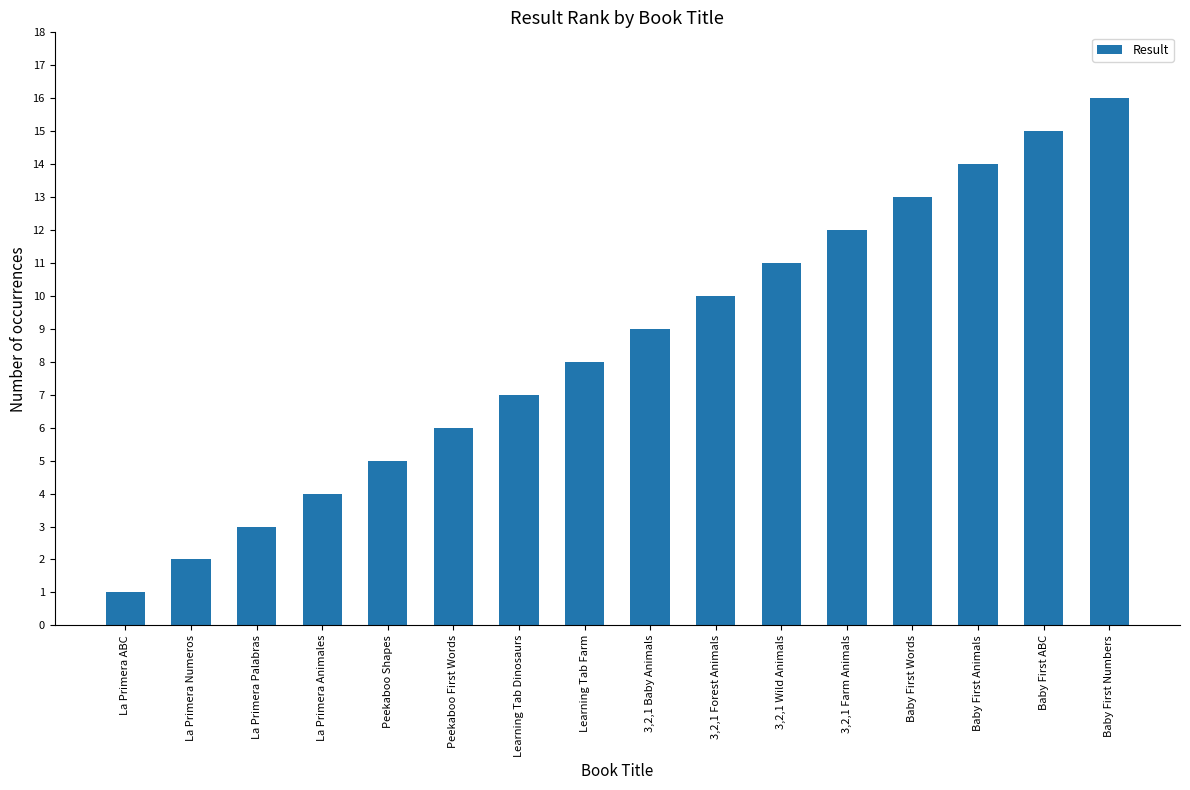

Which category has the highest value across all series?

Baby First Numbers